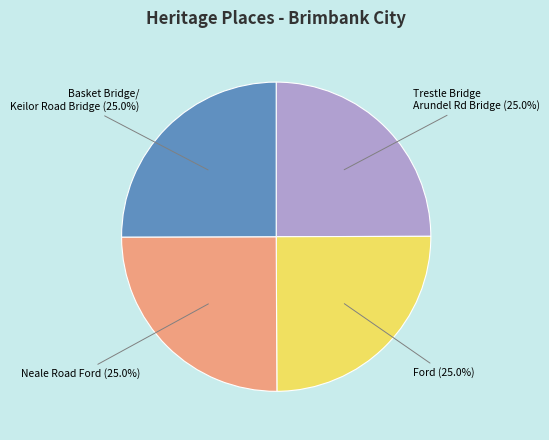

Is there a majority slice in this chart?

No